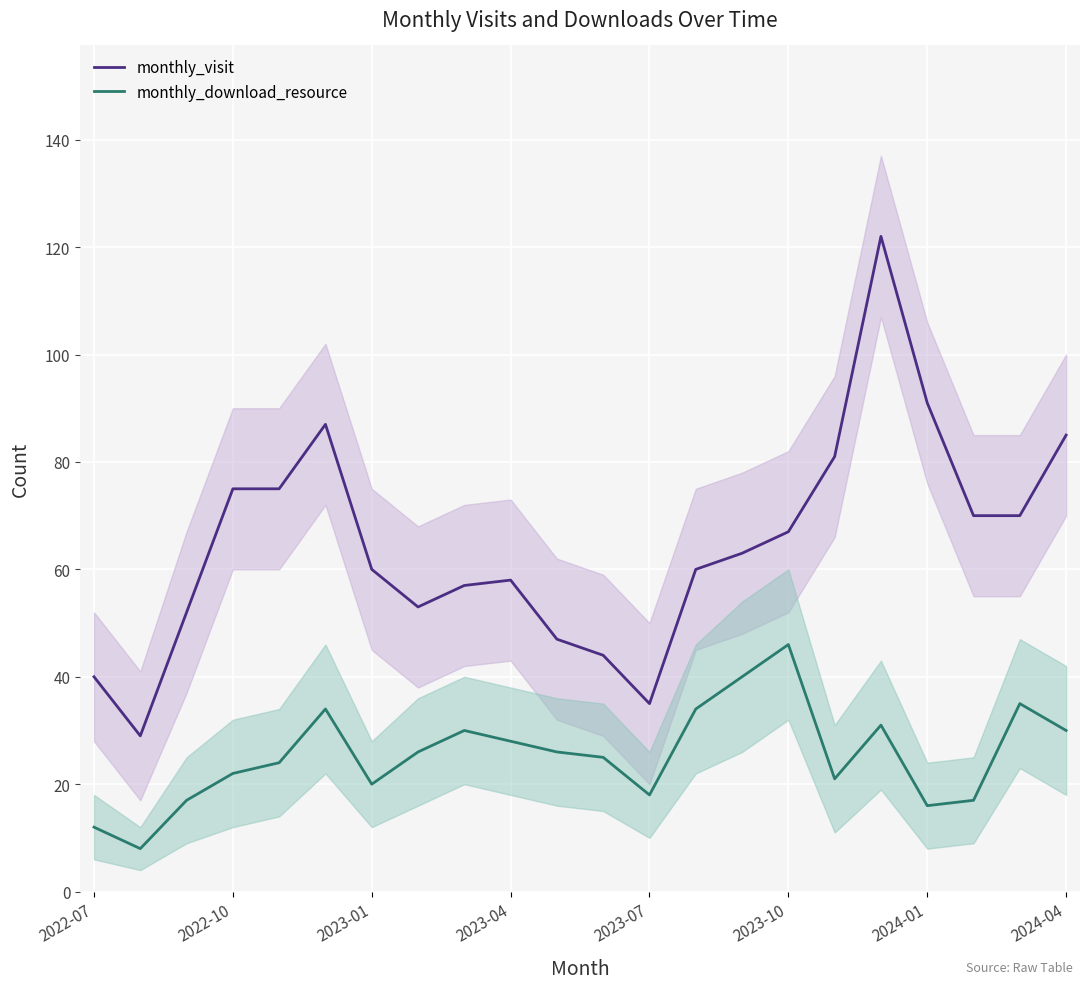

What is the smallest value displayed?

8